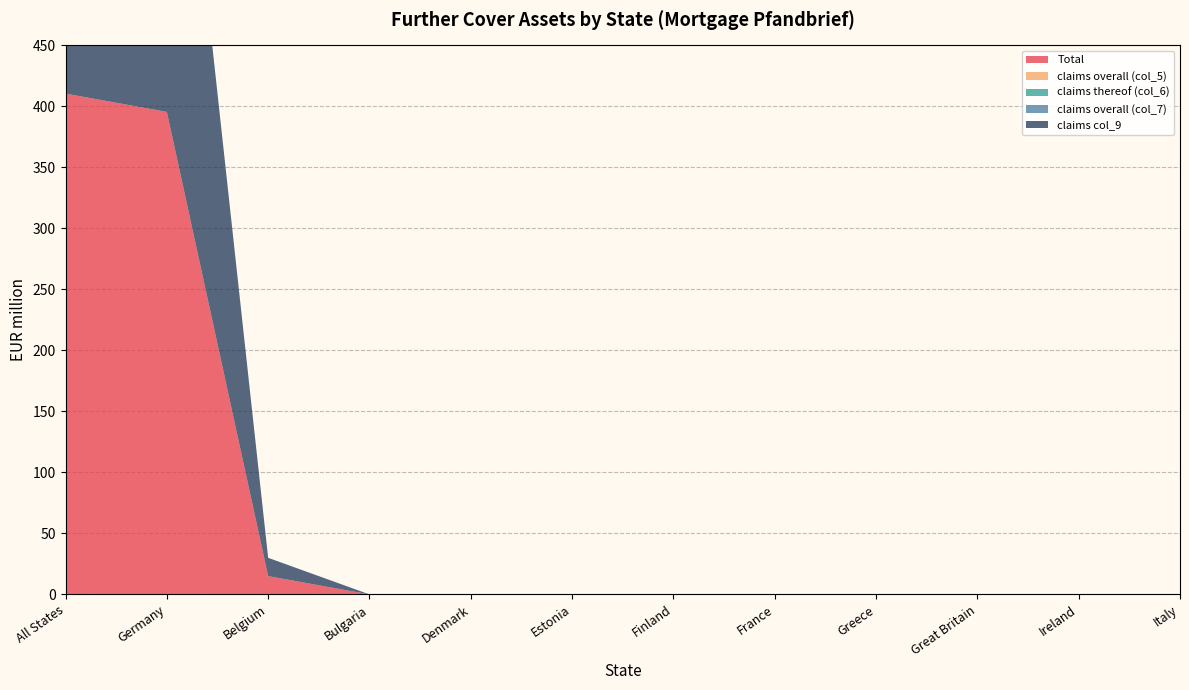

Reading left to right, list all the values displayed in this chart.

Total: 410.5	395.5	15.0	0.0	0.0	0.0	0.0	0.0	0.0	0.0	0.0	0.0
claims overall (col_5): 0.0	0.0	0.0	0.0	0.0	0.0	0.0	0.0	0.0	0.0	0.0	0.0
claims thereof (col_6): 0.0	0.0	0.0	0.0	0.0	0.0	0.0	0.0	0.0	0.0	0.0	0.0
claims overall (col_7): 0.0	0.0	0.0	0.0	0.0	0.0	0.0	0.0	0.0	0.0	0.0	0.0
claims col_9: 410.5	395.5	15.0	0.0	0.0	0.0	0.0	0.0	0.0	0.0	0.0	0.0